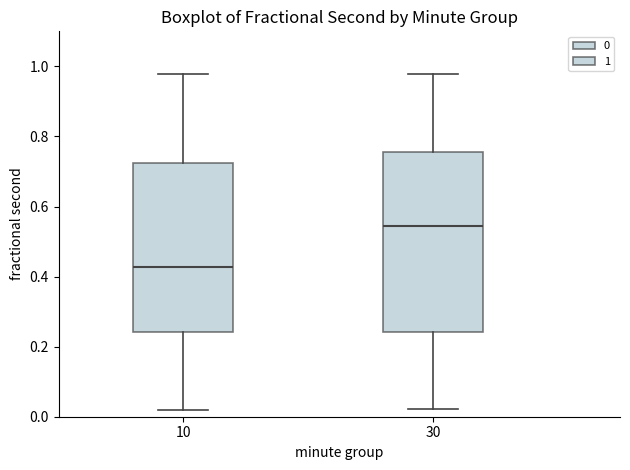

Reading left to right, transcribe this box plot: for each box, give where its median line is, the range the box spans, and where its two whiskers end, as read against the y-axis. The values are not printed on the chart, so give them approximately, as read against the axis.

10: median 0.42, box 0.24 to 0.72, whiskers 0.02 to 0.98
30: median 0.54, box 0.24 to 0.76, whiskers 0.02 to 0.98